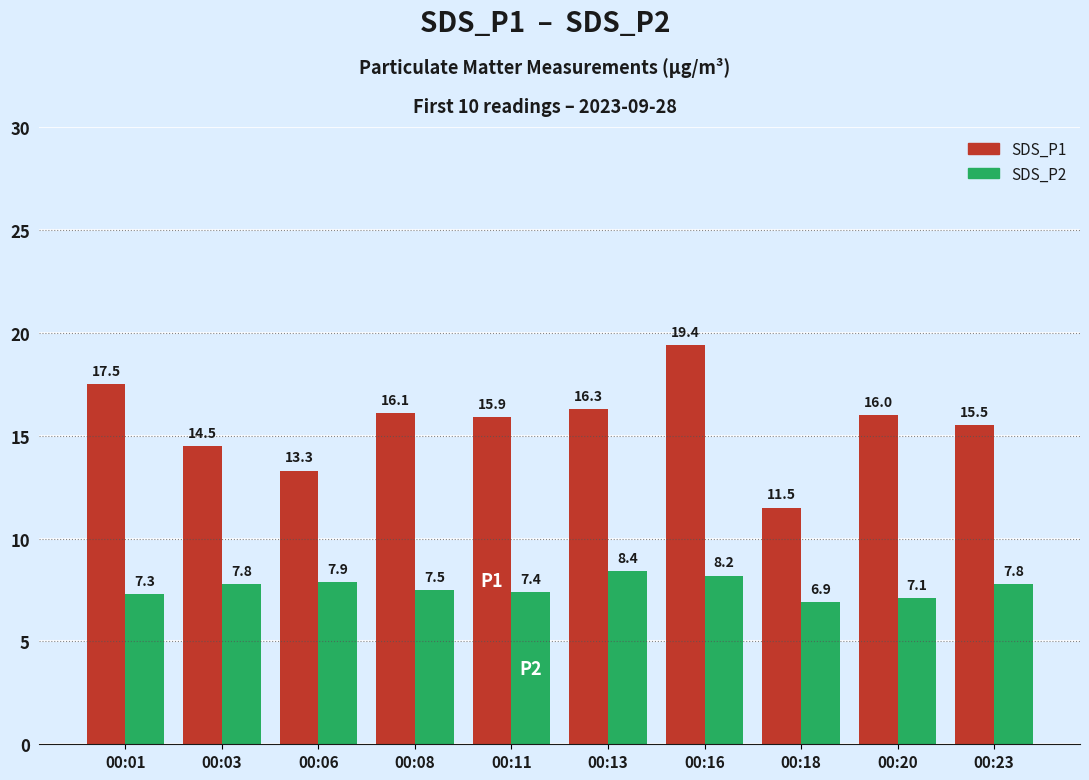

Is the value of SDS_P2 at 00:03 greater than the value of SDS_P1 at 00:23?

No